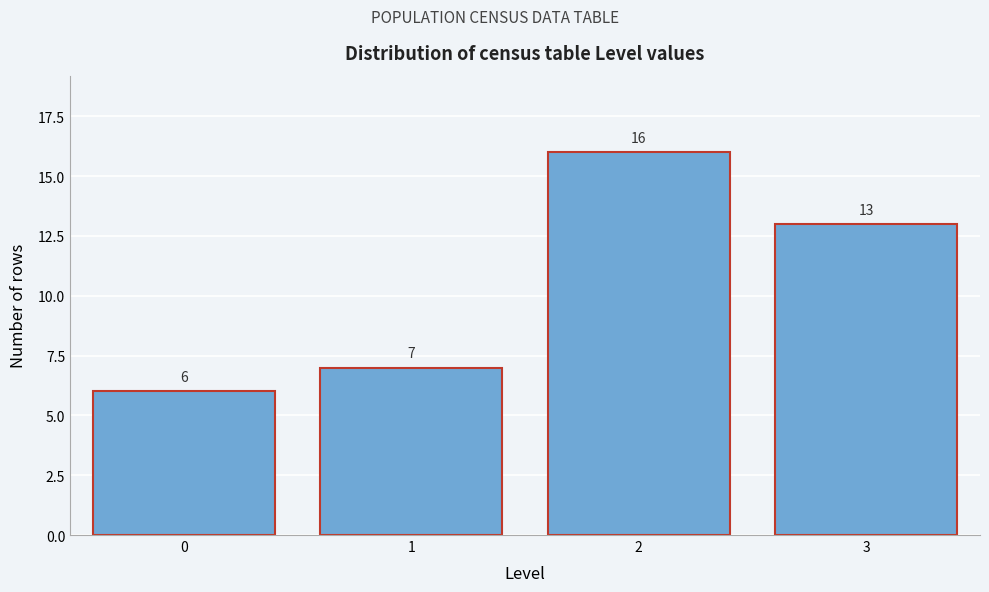

Reading right to left, extract all data points from this chart.

13	16	7	6